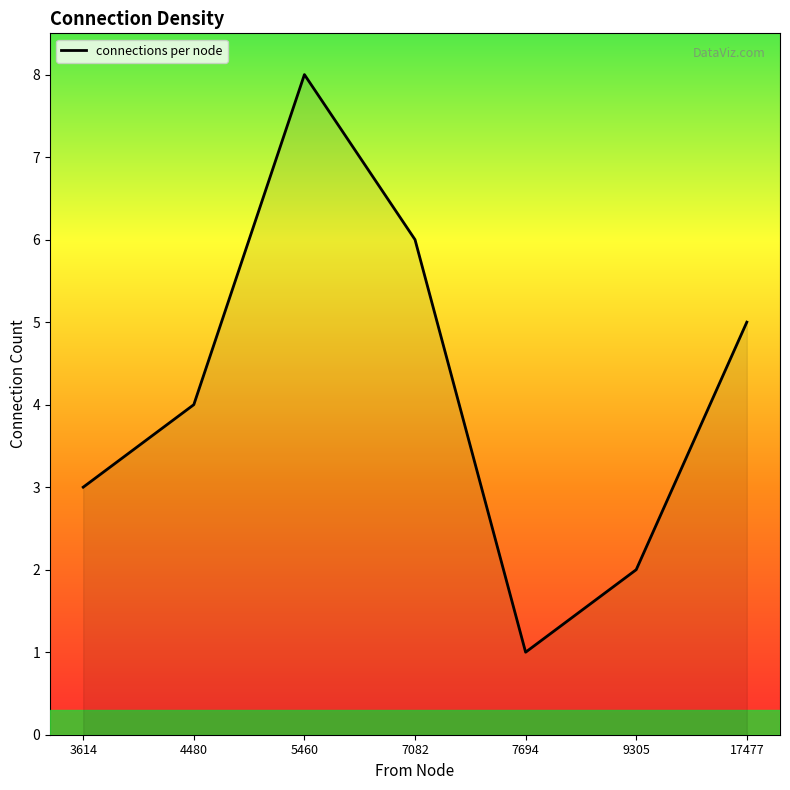

Is this an area chart (filled region under the line)?

No